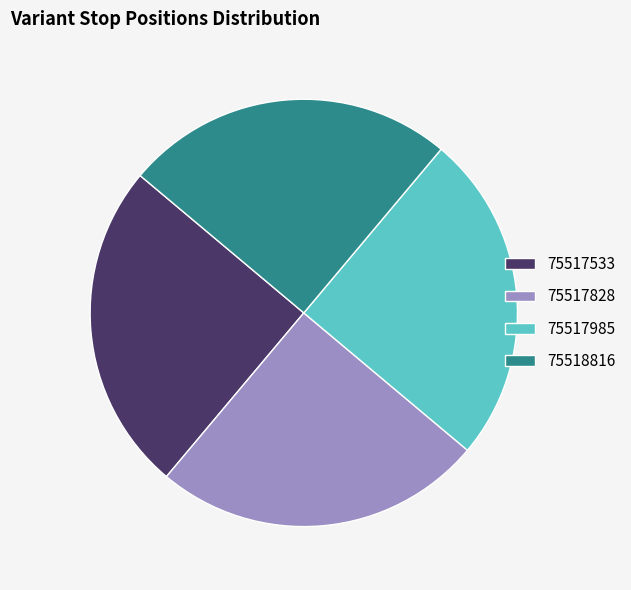

Is it true that 75517533 is 25% of the pie?

True